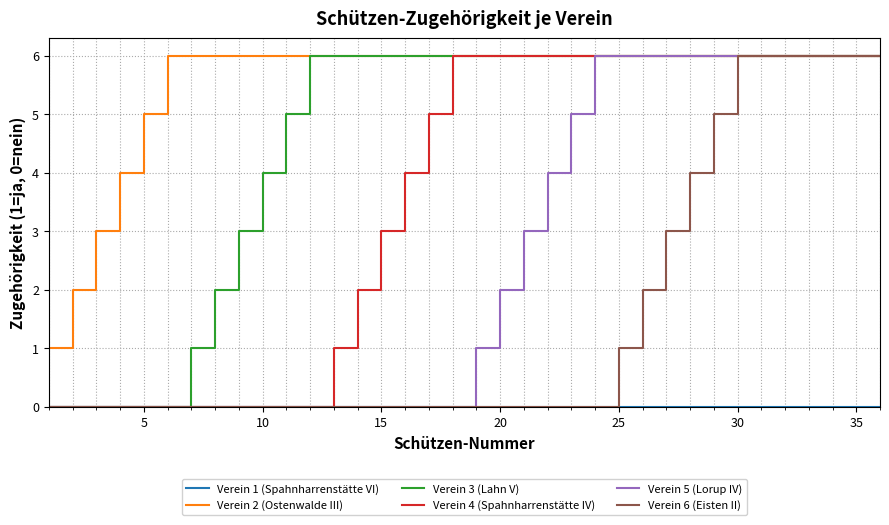

What is the greatest value displayed?

6